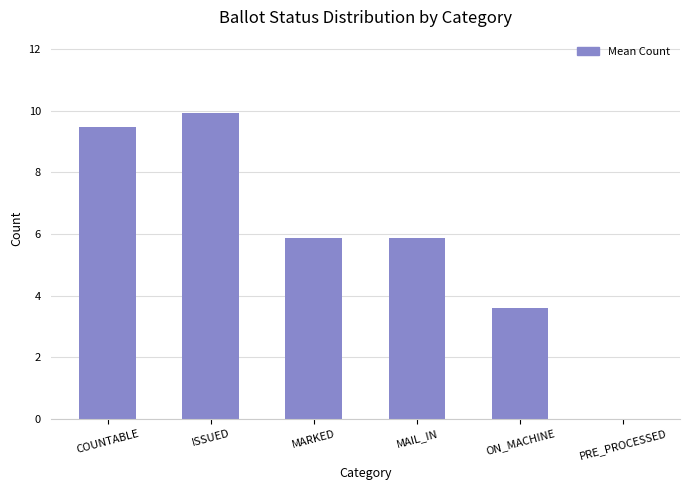

What is the average value?

5.8